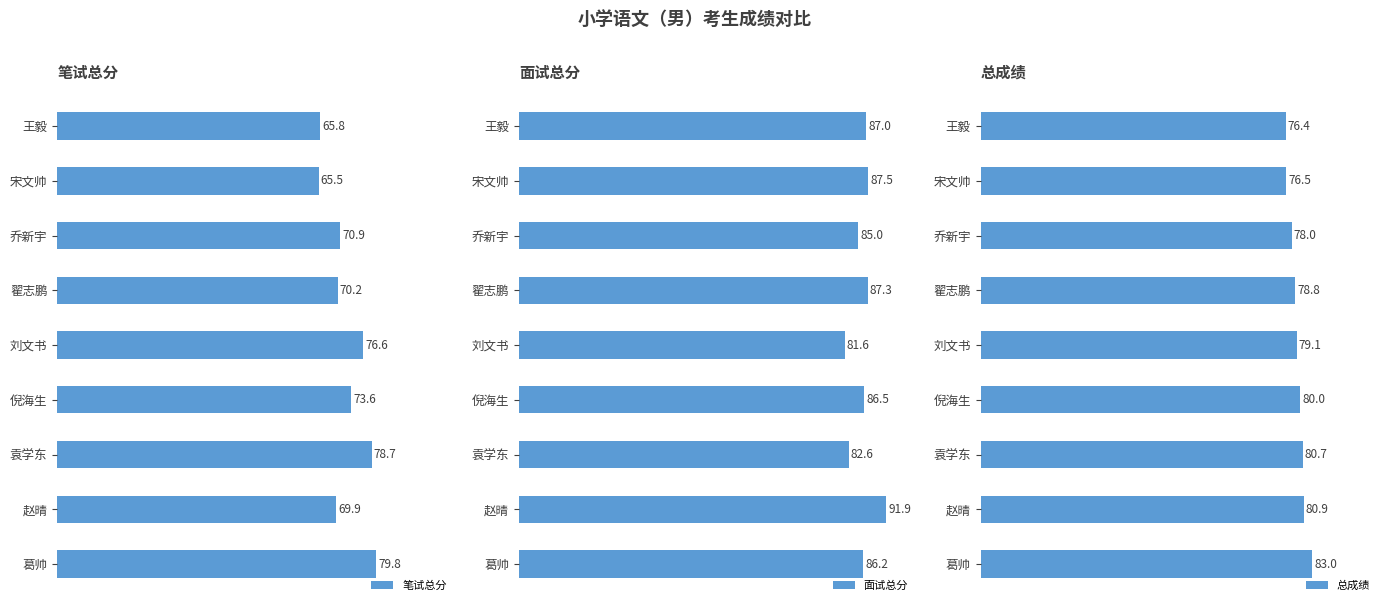

What is the greatest value displayed?

91.9